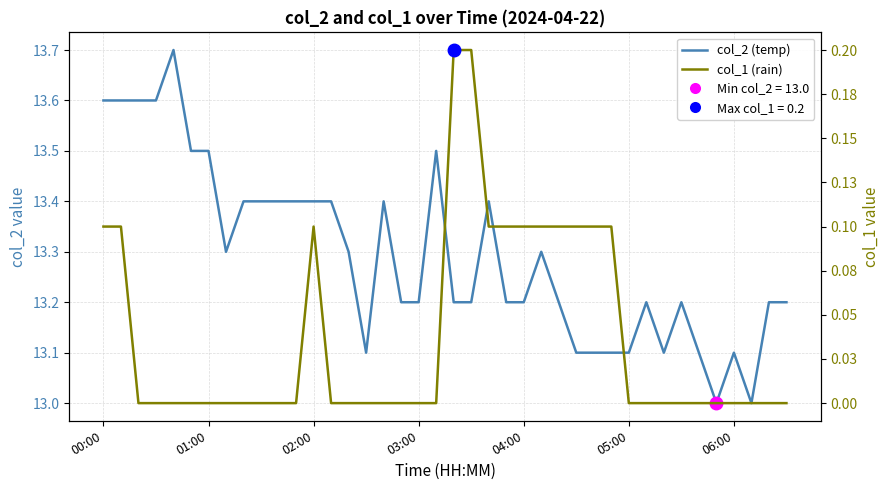

At how many categories does at least one series exceed 10?

40